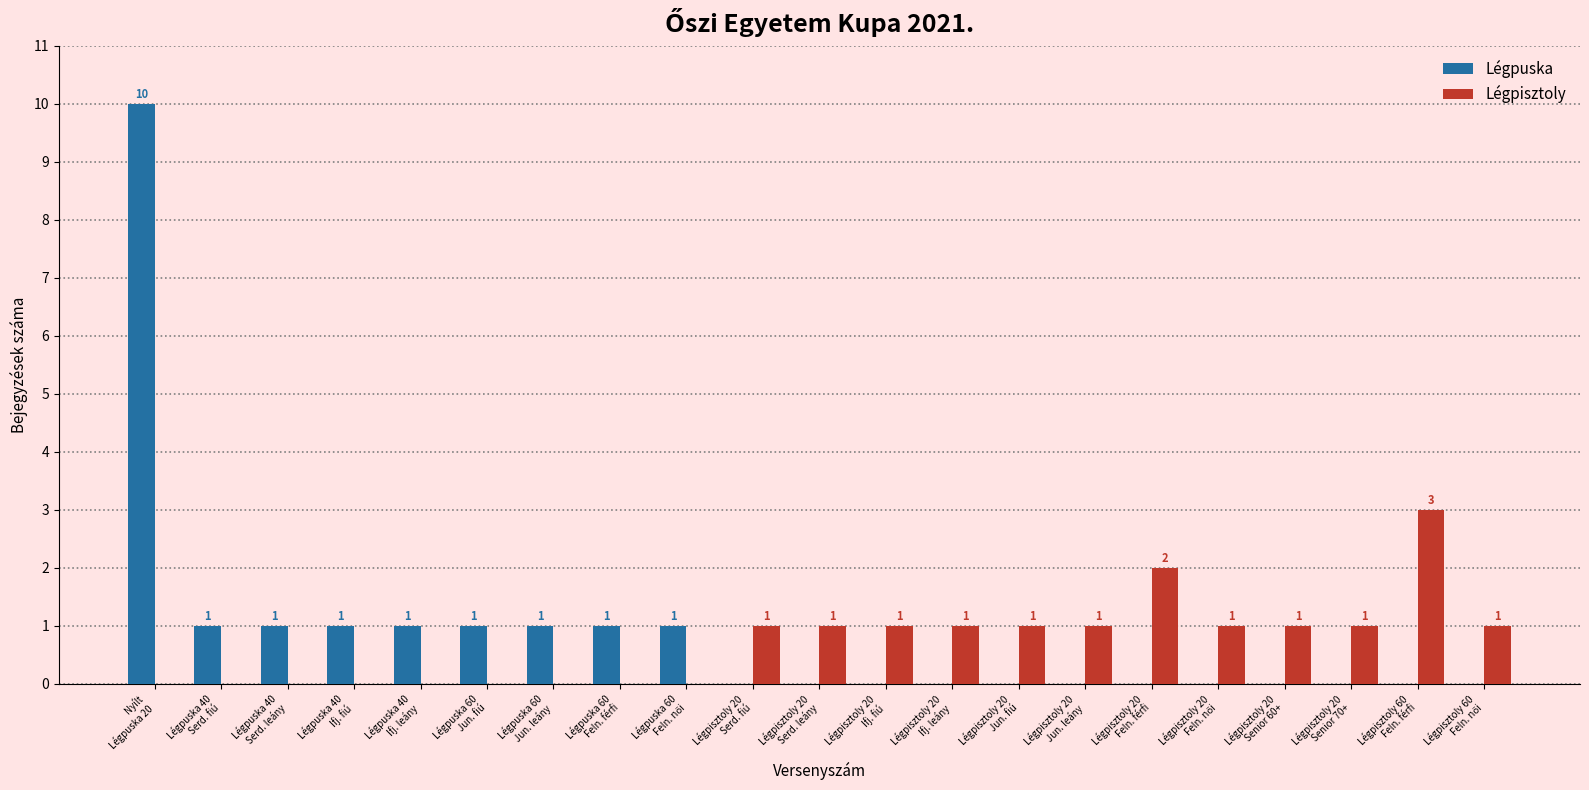

How many distinct data groups are displayed?

2